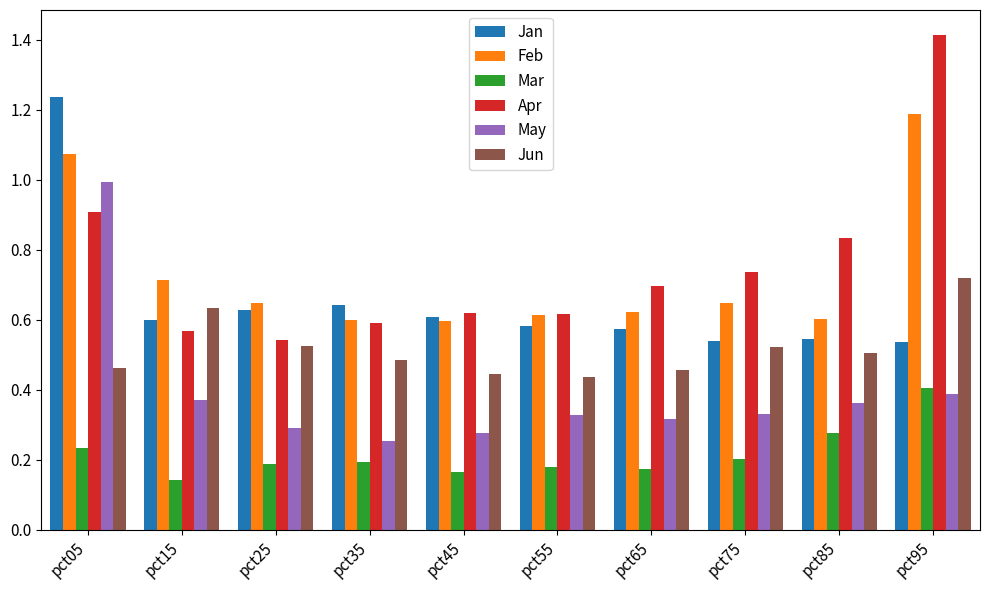

The May series shows 0.1 at pct45. True or false?

False